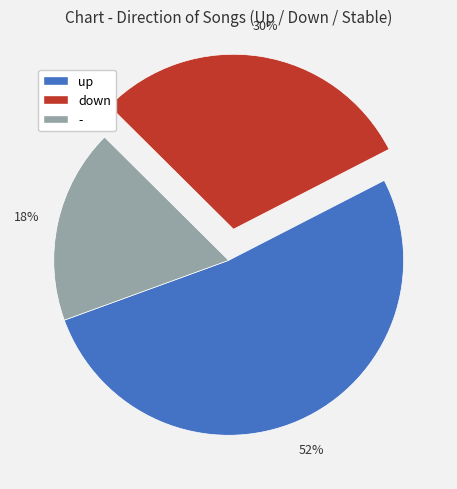

How many segments does this pie chart have?

3